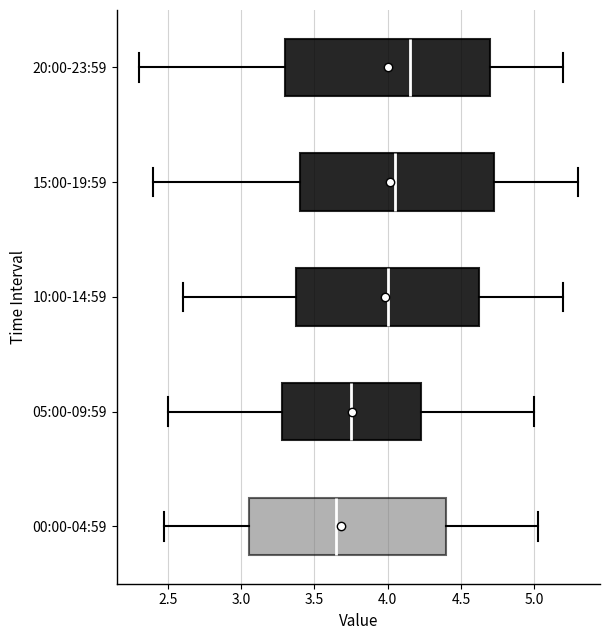

Where is the right edge of the box for 15:00-19:59 on the x-axis? The values are not printed on the chart, so give them approximately, as read against the axis.

4.75